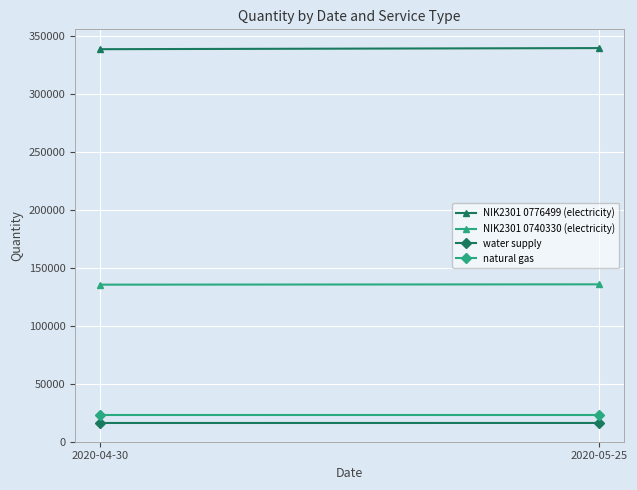

The water supply series shows 16082 at 2020-05-25. True or false?

True